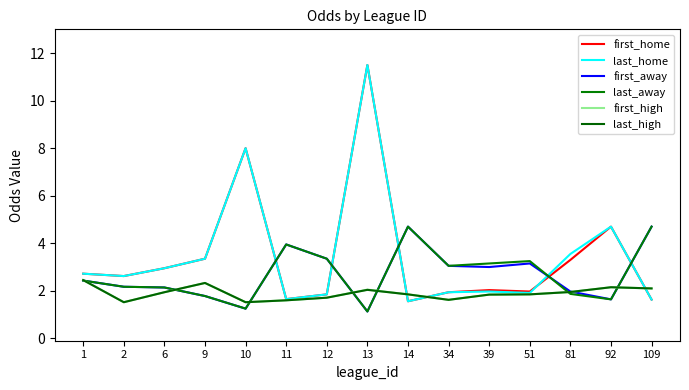

Reading left to right, transcribe all the data shown in this chart.

first_home: 2.7	2.6	3.0	3.4	8.0	1.6	1.9	11.5	1.6	1.9	2.0	2.0	3.3	4.7	1.6
last_home: 2.7	2.6	3.0	3.4	8.0	1.6	1.9	11.5	1.6	1.9	2.0	1.9	3.5	4.7	1.6
first_away: 2.4	2.2	2.1	1.8	1.2	4.0	3.4	1.1	4.7	3.0	3.0	3.1	2.0	1.6	4.7
last_away: 2.4	2.2	2.1	1.8	1.2	4.0	3.4	1.1	4.7	3.0	3.1	3.2	1.9	1.6	4.7
first_high: 2.5	1.5	1.9	2.3	1.5	1.6	1.7	2.0	1.9	1.6	1.8	1.9	1.9	2.1	2.1
last_high: 2.5	1.5	1.9	2.3	1.5	1.6	1.7	2.0	1.9	1.6	1.8	1.9	1.9	2.1	2.1